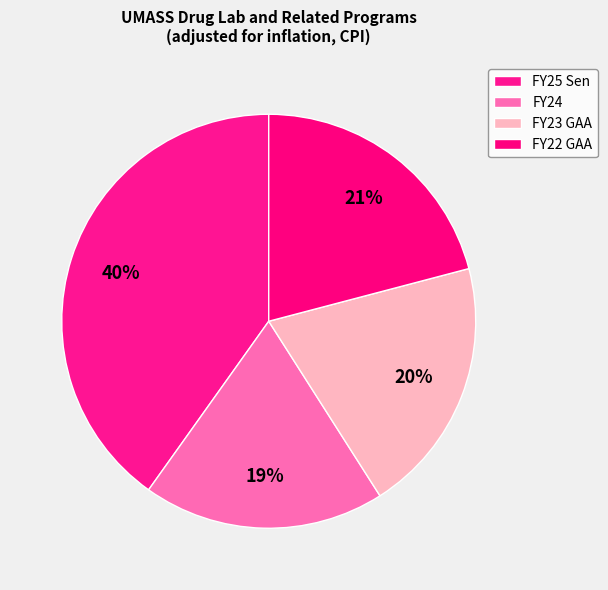

To the nearest percent, what portion does FY22 GAA represent?

21%